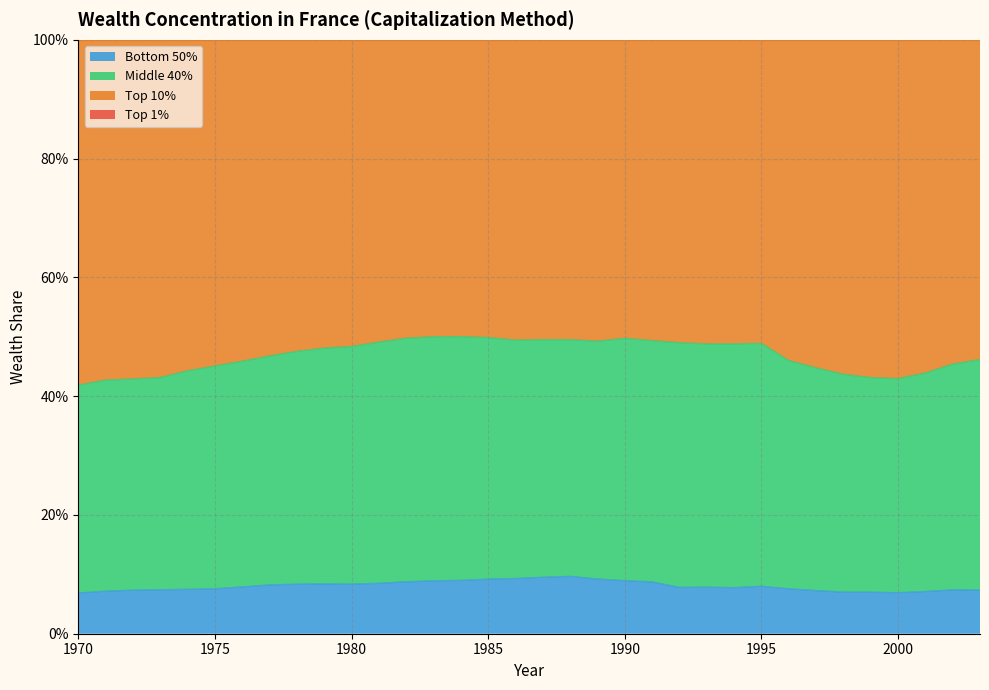

At how many categories does at least one series exceed 0?

34